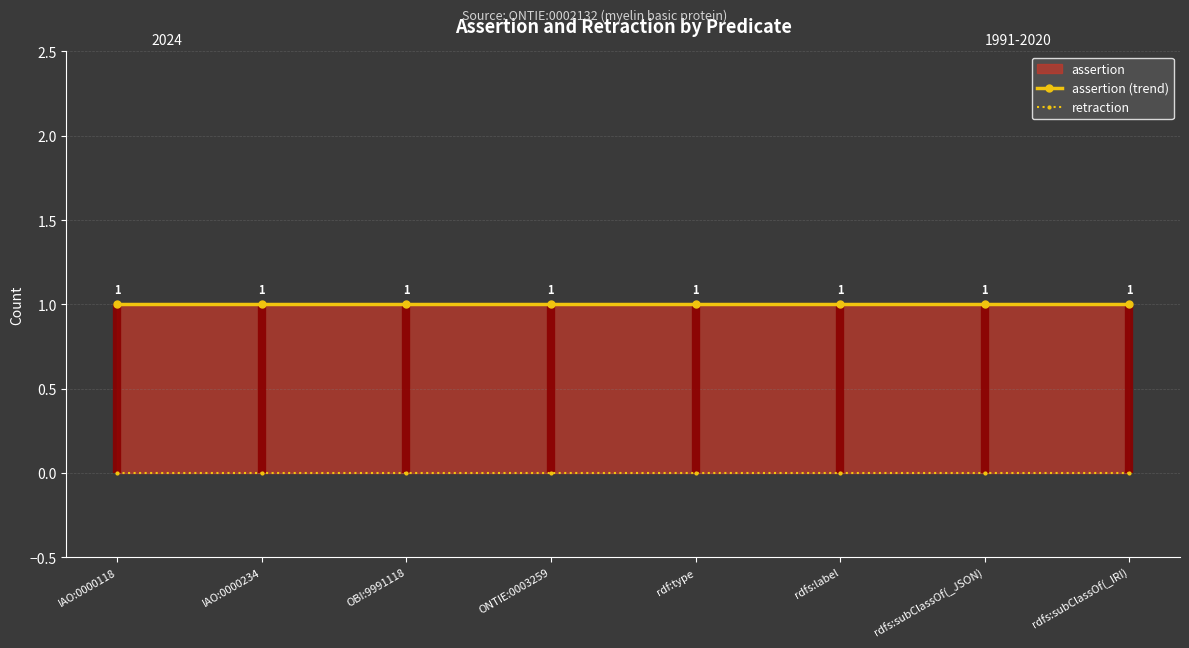

What is the maximum value for assertion (trend)?

1